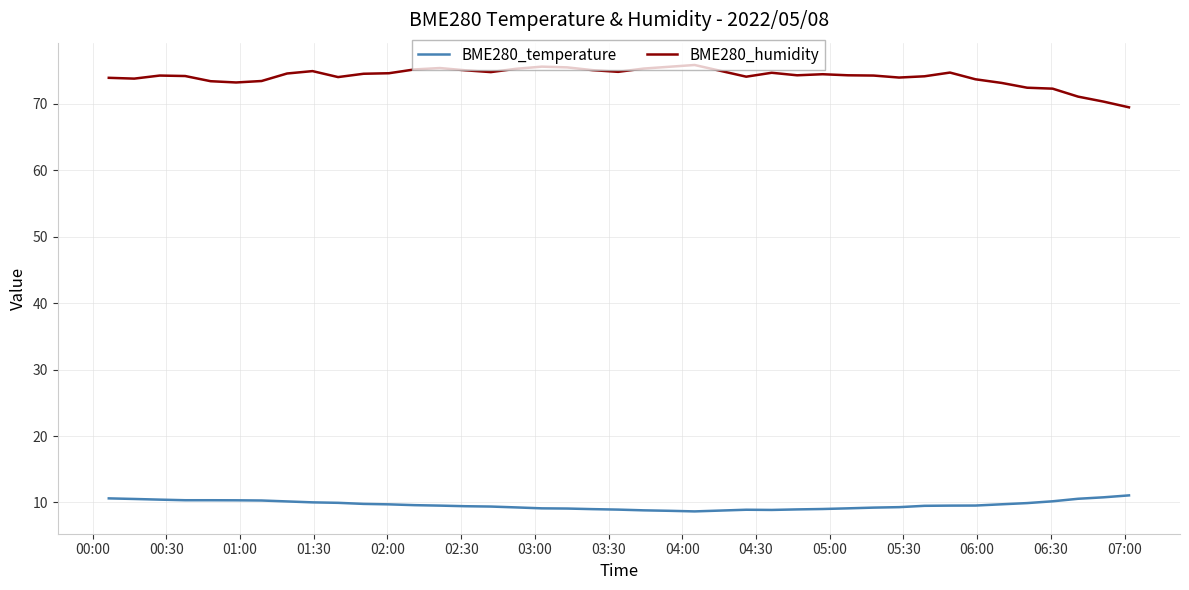

How many distinct data groups are displayed?

2